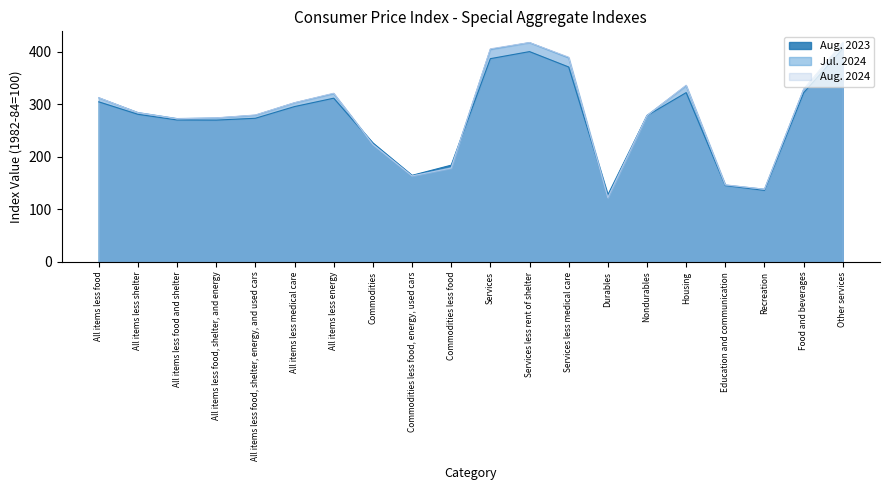

Which series has the widest spread of values?

Aug. 2024